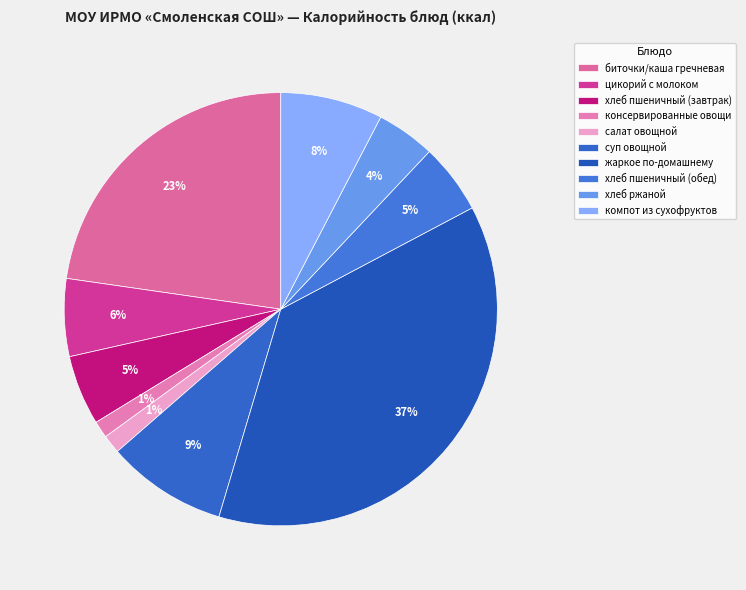

How many slices are in this pie chart?

10